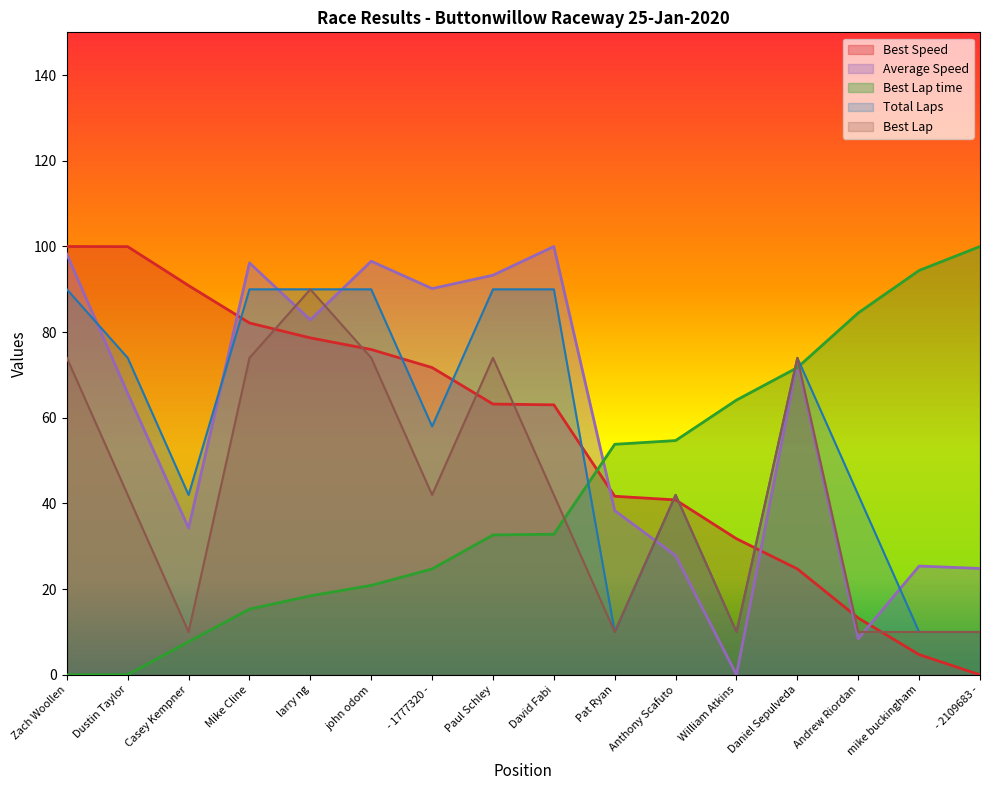

Does the chart have visible grid lines?

No